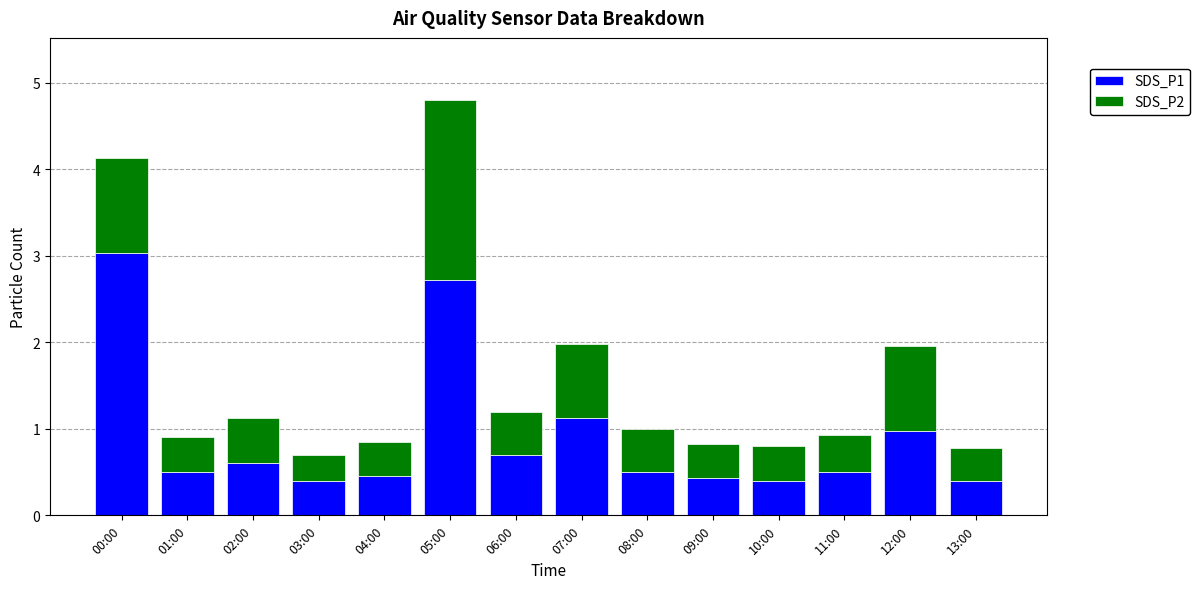

The SDS_P1 series shows 2.7 at 05:00. True or false?

True